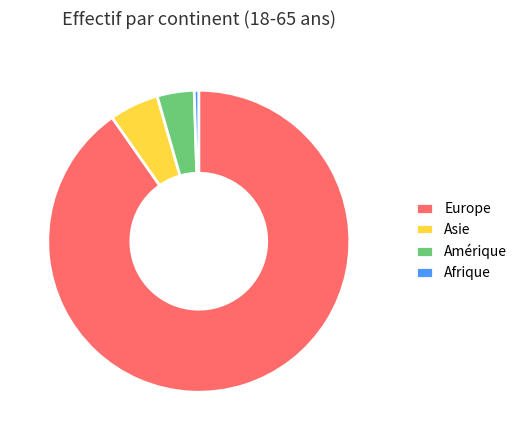

Is there any slice that represents more than half of the pie?

Yes